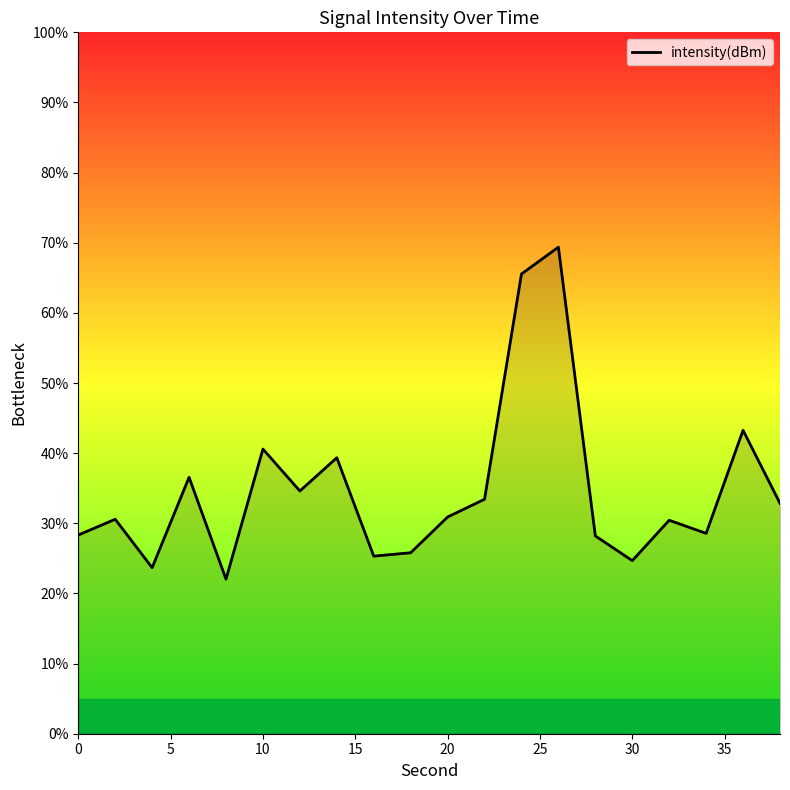

What is the greatest value displayed?

69.4